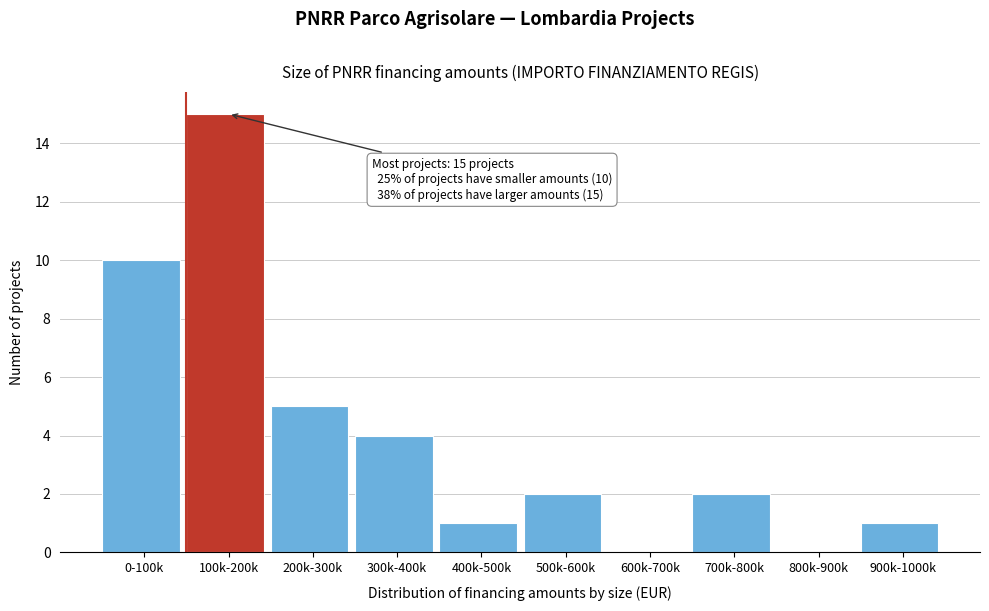

Reading right to left, transcribe all the data shown in this chart.

900k-1000k=1	800k-900k=0	700k-800k=2	600k-700k=0	500k-600k=2	400k-500k=1	300k-400k=4	200k-300k=5	100k-200k=15	0-100k=10